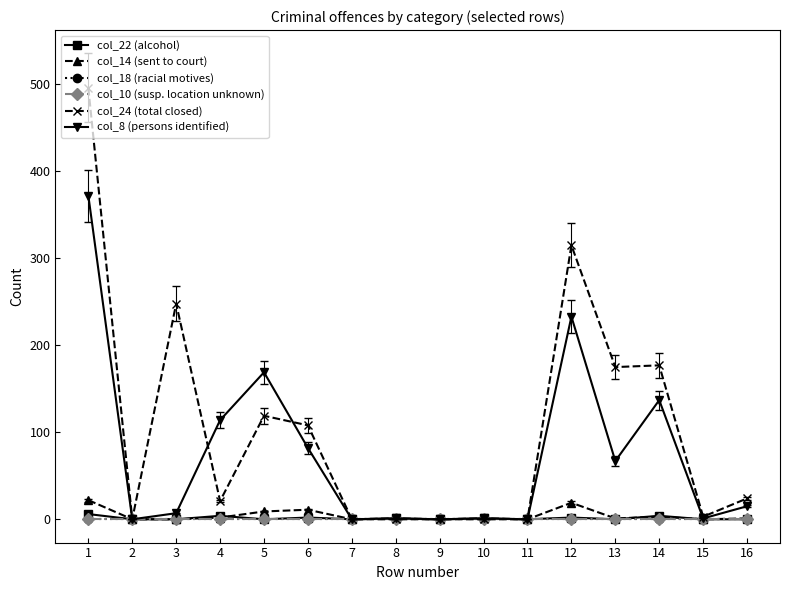

Is it true that col_24 (total closed) equals 24 at 16?

True